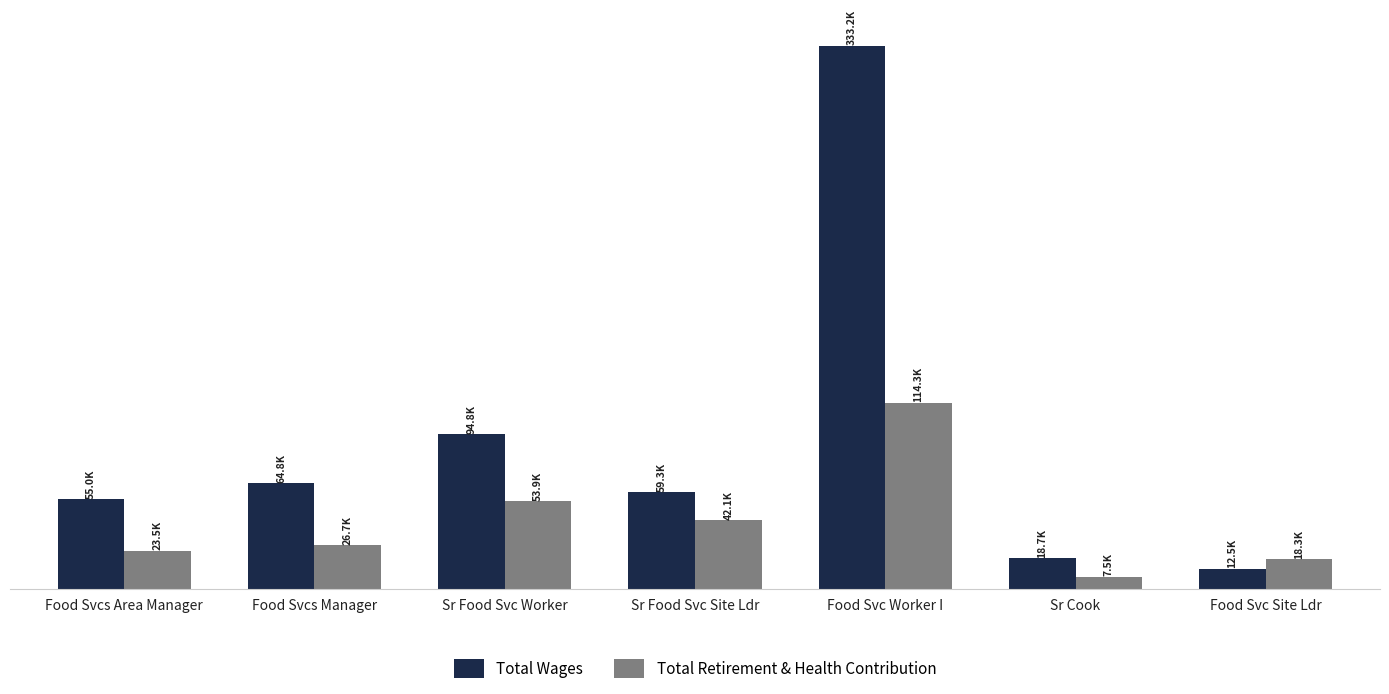

What are all the series names shown in the legend?

Total Wages, Total Retirement & Health Contribution